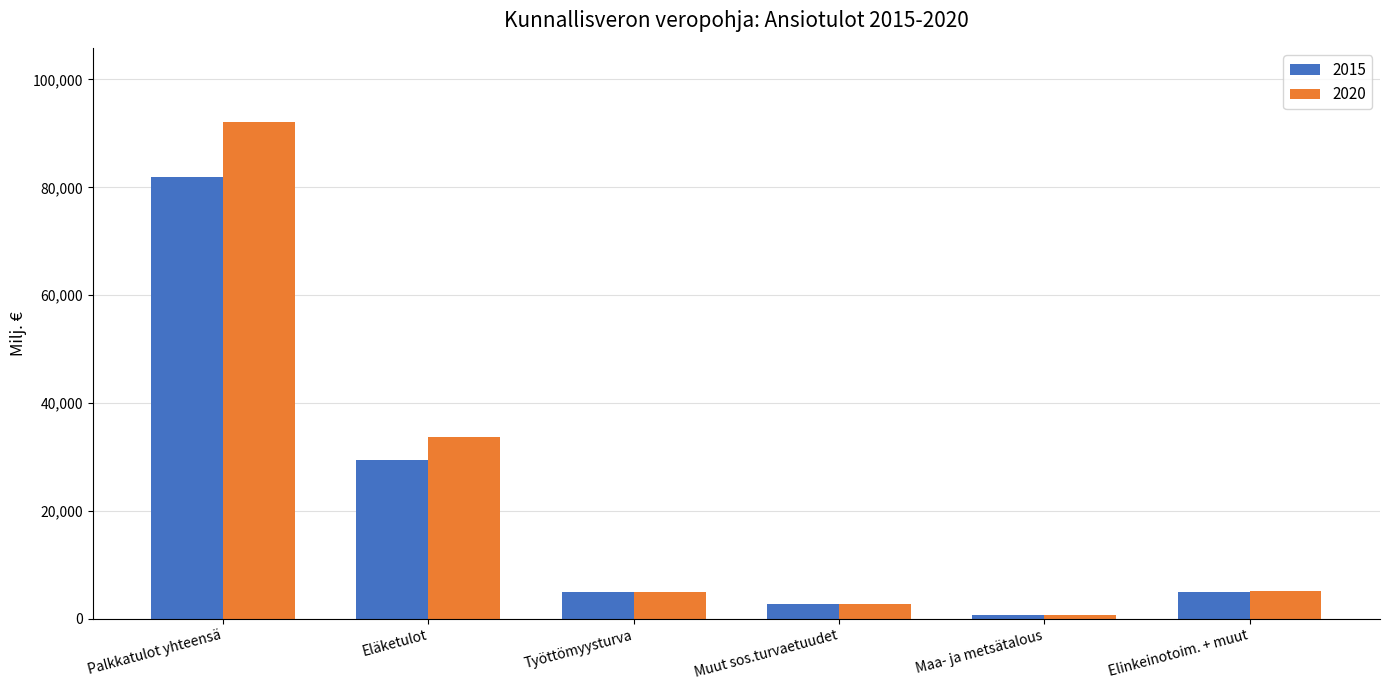

What is the total value across all series at Maa- ja metsätalous?

1337.0